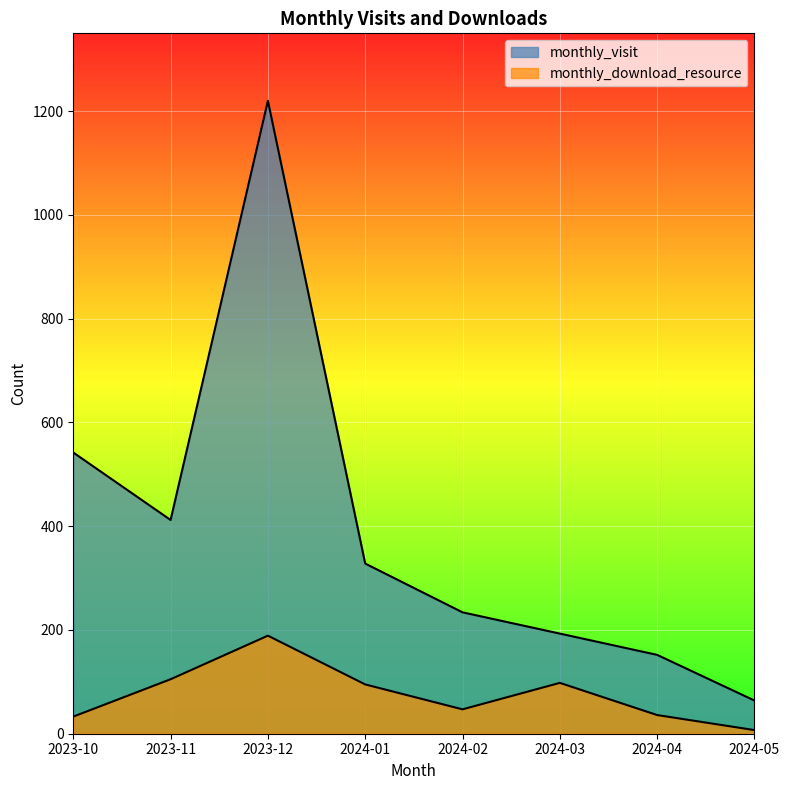

What is the sum of all monthly_download_resource values?

610